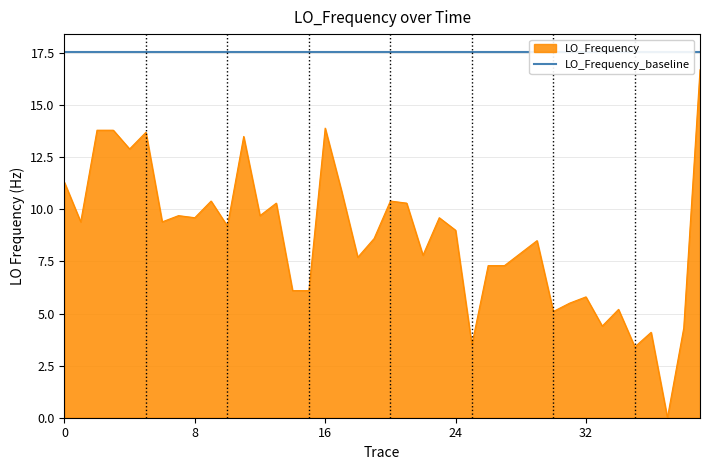

True or false: there are more than 2 points higher than both neighbors.

True